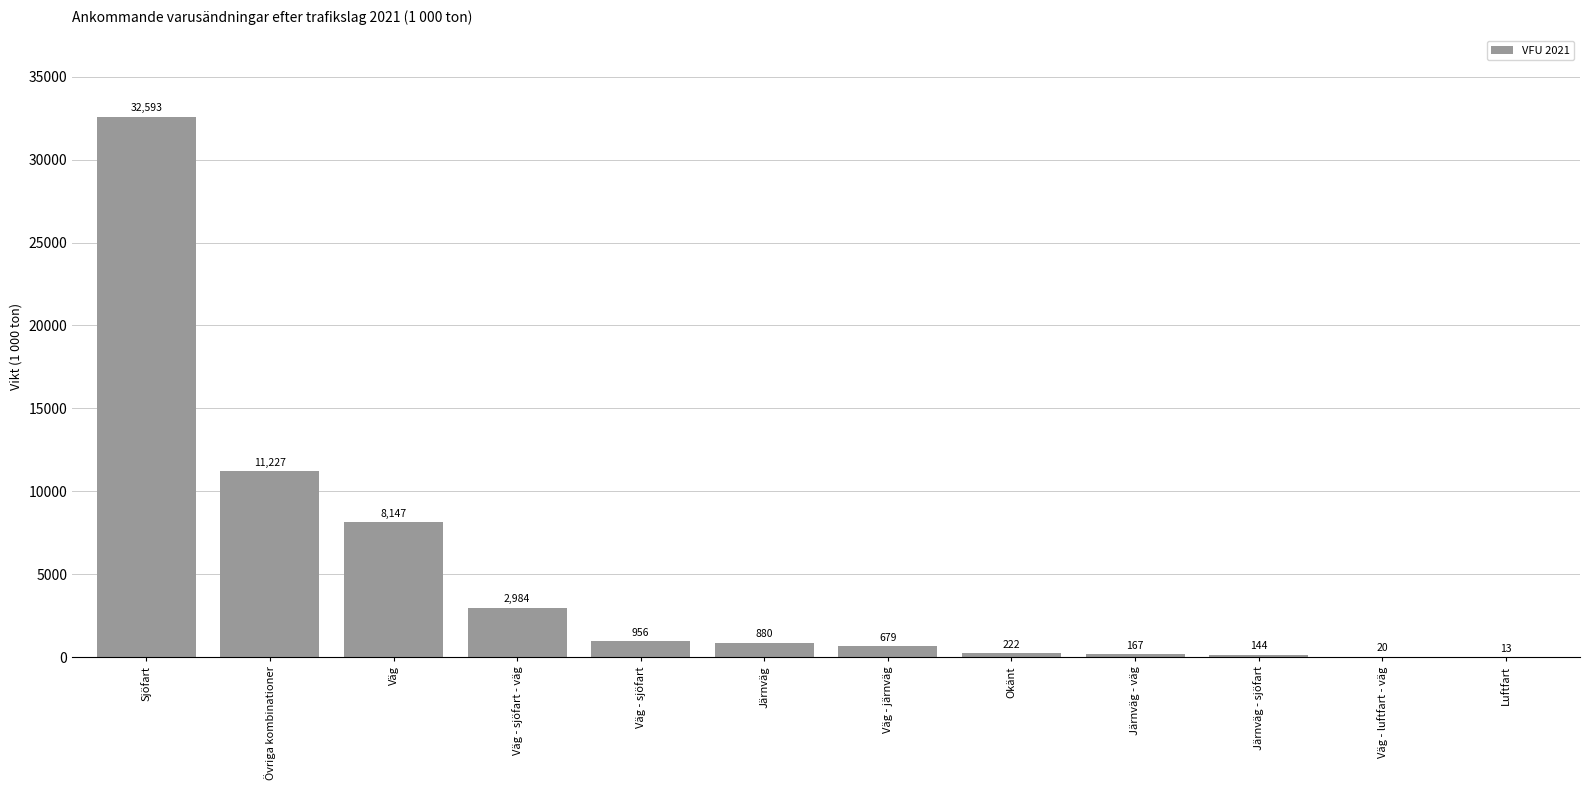

At which label does the data first exceed 879?

Sjöfart